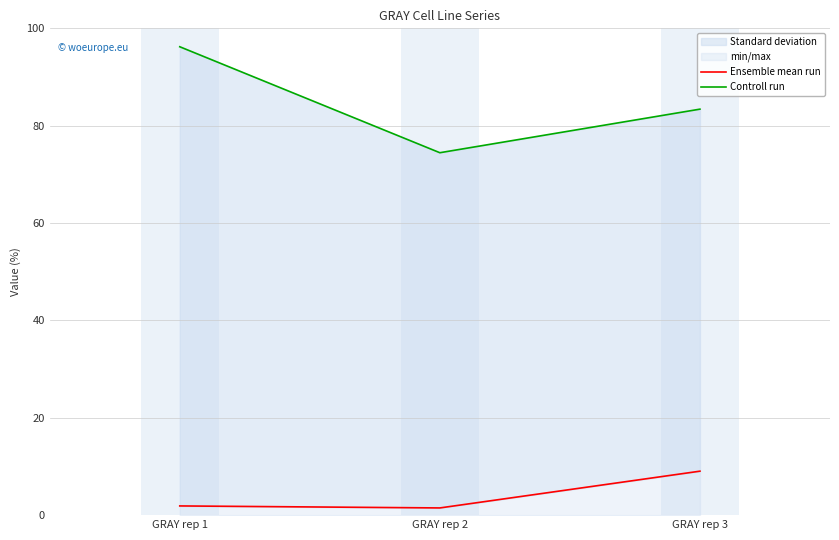

Does the chart have visible grid lines?

Yes